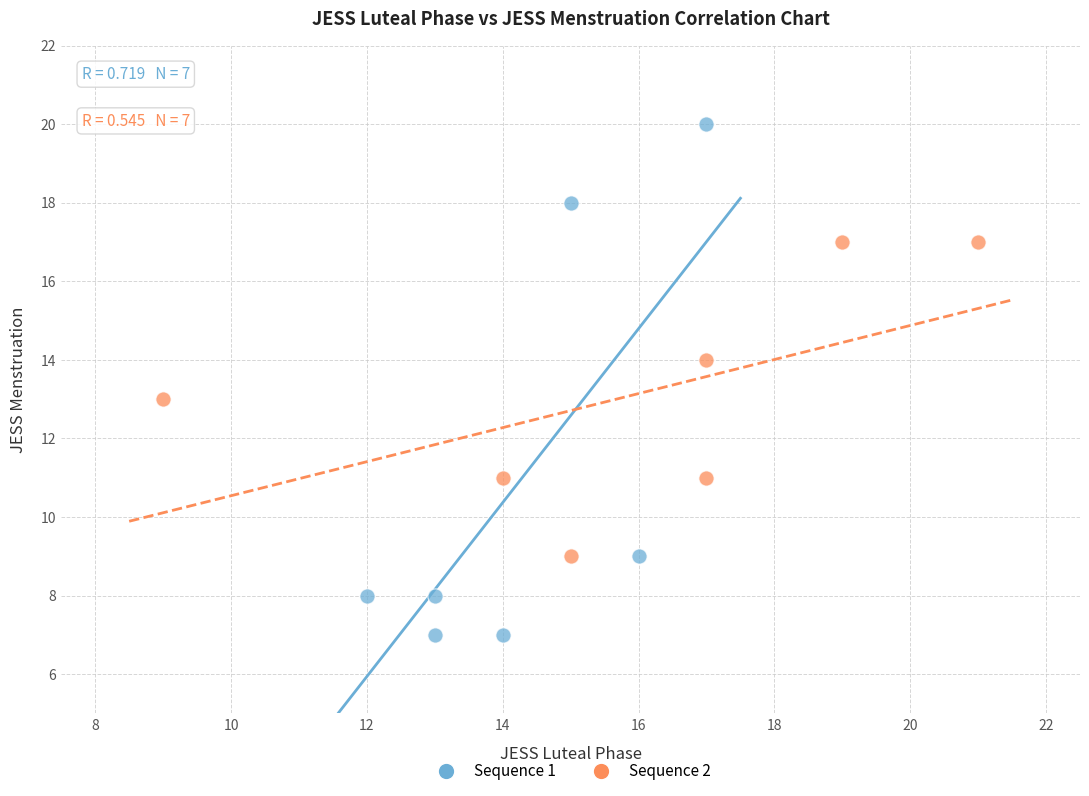

Which series contains the highest Y value?

Sequence 1